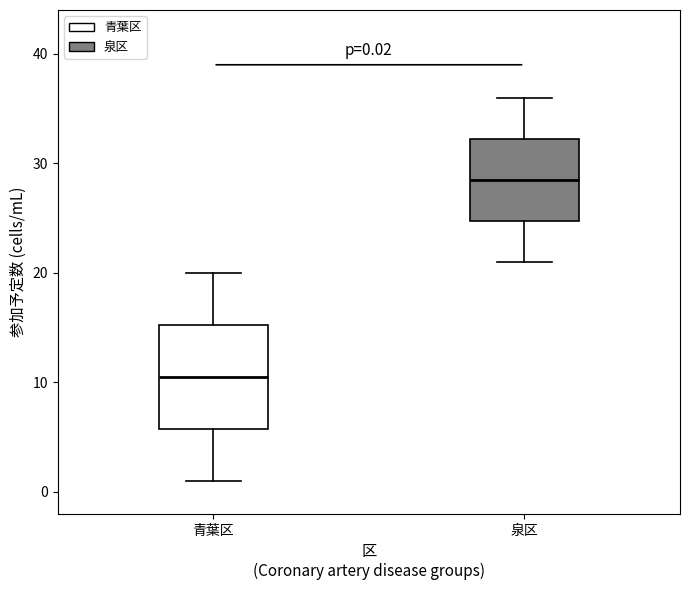

Which box has the highest median line?

泉区